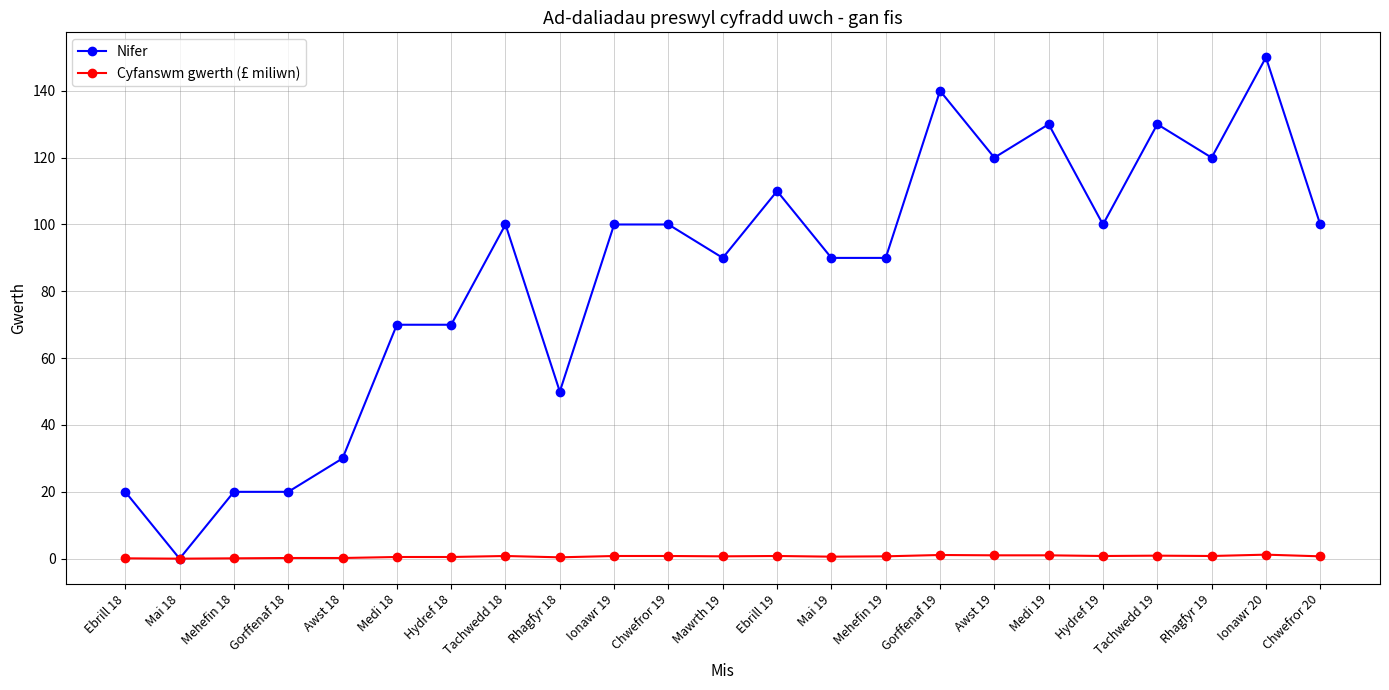

Is it true that Nifer equals 20.0 at Gorffenaf 18?

True